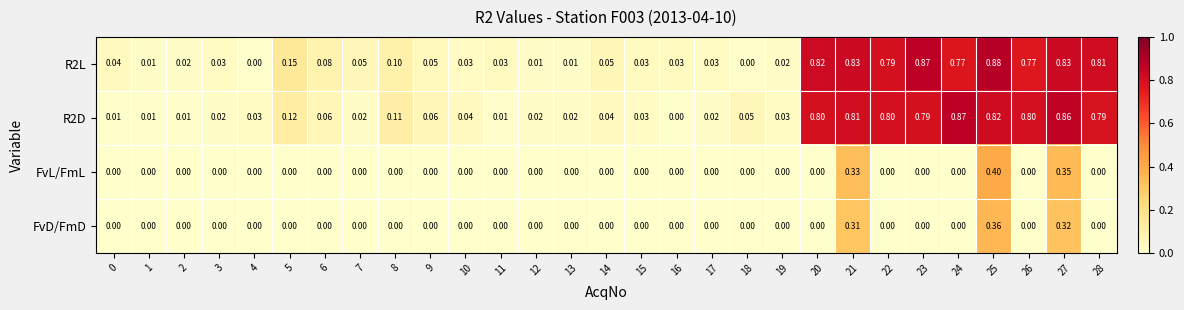

Reading right to left, extract all data points from this chart.

R2L: 28=0.8	27=0.8	26=0.8	25=0.9	24=0.8	23=0.9	22=0.8	21=0.8	20=0.8	19=0.0	18=0.0	17=0.0	16=0.0	15=0.0	14=0.1	13=0.0	12=0.0	11=0.0	10=0.0	9=0.1	8=0.1	7=0.1	6=0.1	5=0.1	4=0.0	3=0.0	2=0.0	1=0.0	0=0.0
R2D: 28=0.8	27=0.9	26=0.8	25=0.8	24=0.9	23=0.8	22=0.8	21=0.8	20=0.8	19=0.0	18=0.1	17=0.0	16=0.0	15=0.0	14=0.0	13=0.0	12=0.0	11=0.0	10=0.0	9=0.1	8=0.1	7=0.0	6=0.1	5=0.1	4=0.0	3=0.0	2=0.0	1=0.0	0=0.0
FvL/FmL: 28=0.0	27=0.3	26=0.0	25=0.4	24=0.0	23=0.0	22=0.0	21=0.3	20=0.0	19=0.0	18=0.0	17=0.0	16=0.0	15=0.0	14=0.0	13=0.0	12=0.0	11=0.0	10=0.0	9=0.0	8=0.0	7=0.0	6=0.0	5=0.0	4=0.0	3=0.0	2=0.0	1=0.0	0=0.0
FvD/FmD: 28=0.0	27=0.3	26=0.0	25=0.4	24=0.0	23=0.0	22=0.0	21=0.3	20=0.0	19=0.0	18=0.0	17=0.0	16=0.0	15=0.0	14=0.0	13=0.0	12=0.0	11=0.0	10=0.0	9=0.0	8=0.0	7=0.0	6=0.0	5=0.0	4=0.0	3=0.0	2=0.0	1=0.0	0=0.0